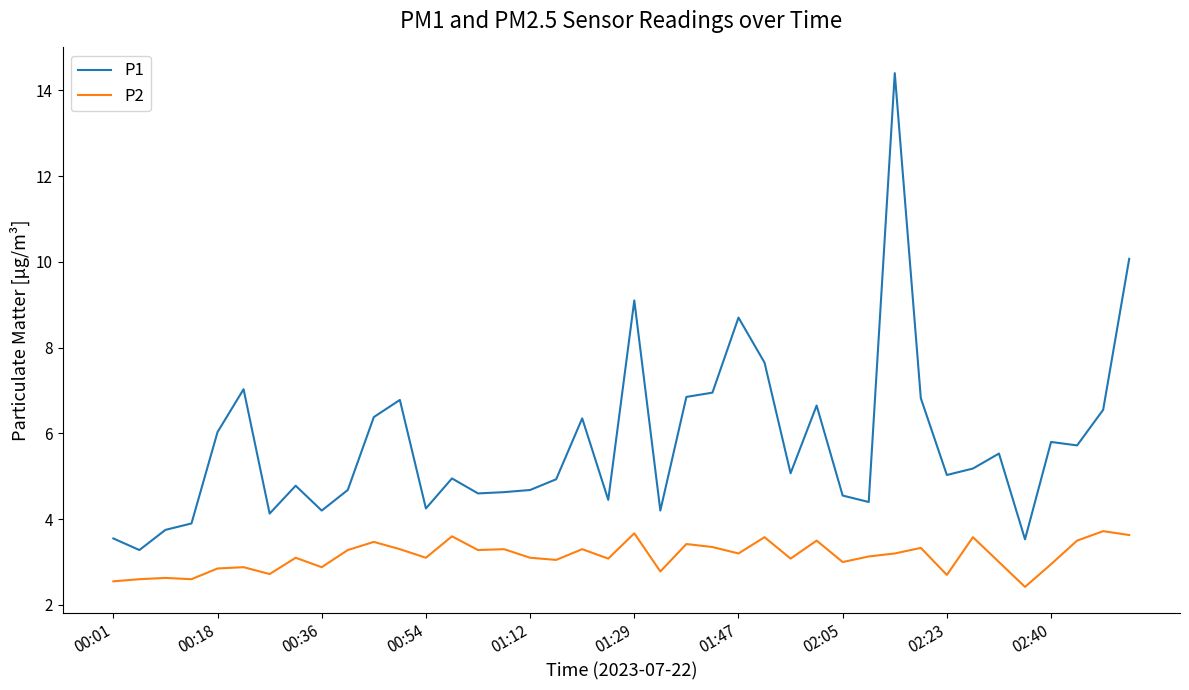

True or false: P1 and P2 cross at least once.

False